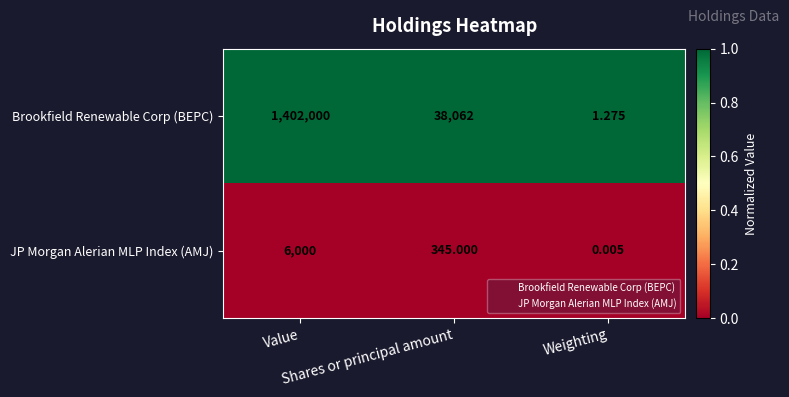

List the series in order of their overall mean, highest first.

Brookfield Renewable Corp (BEPC), JP Morgan Alerian MLP Index (AMJ)